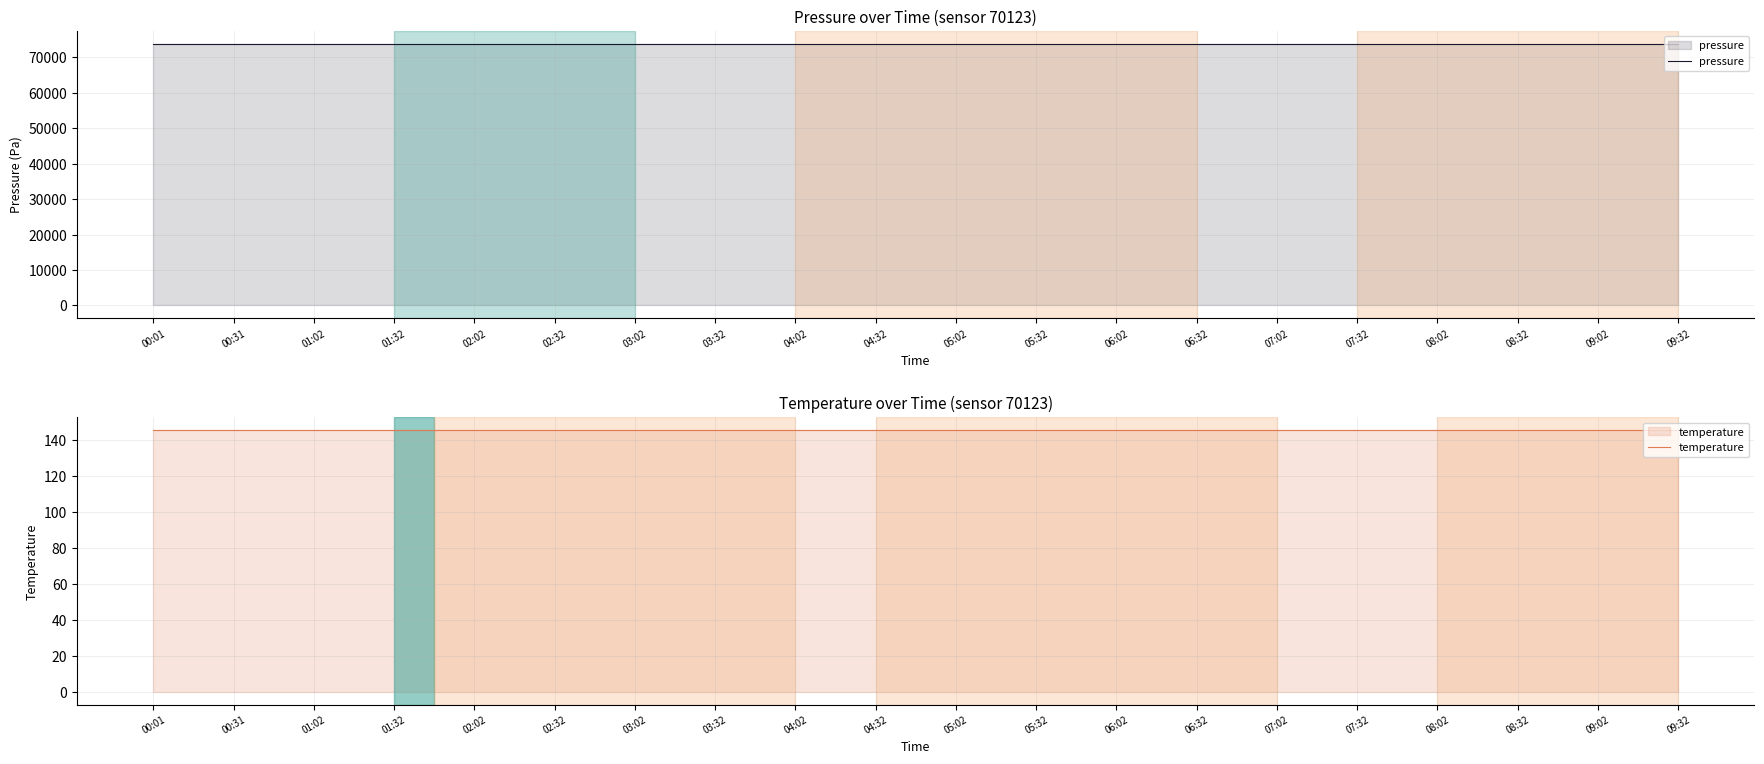

What is the label of the 6th point from the right?

07:02